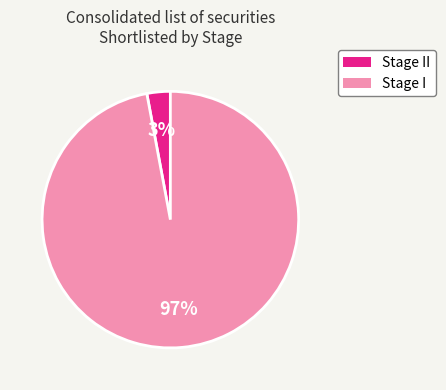

To the nearest percent, what is the difference between the largest and smallest slice percentages?

94%